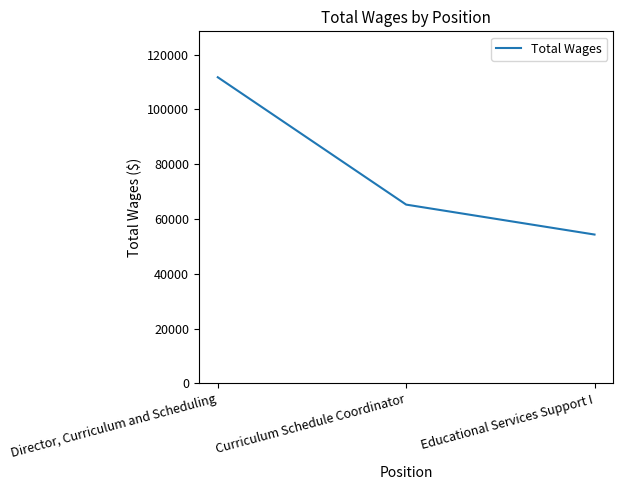

Rank the categories by value from lowest to highest.

Educational Services Support I, Curriculum Schedule Coordinator, Director, Curriculum and Scheduling